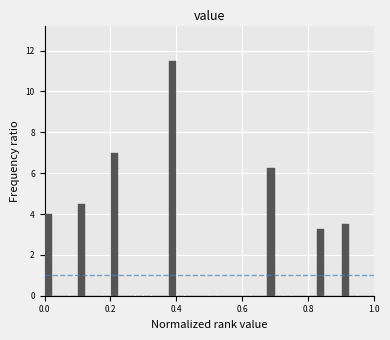

Read against the x-axis, roughly where is the centre of the tallest bar?

0.38